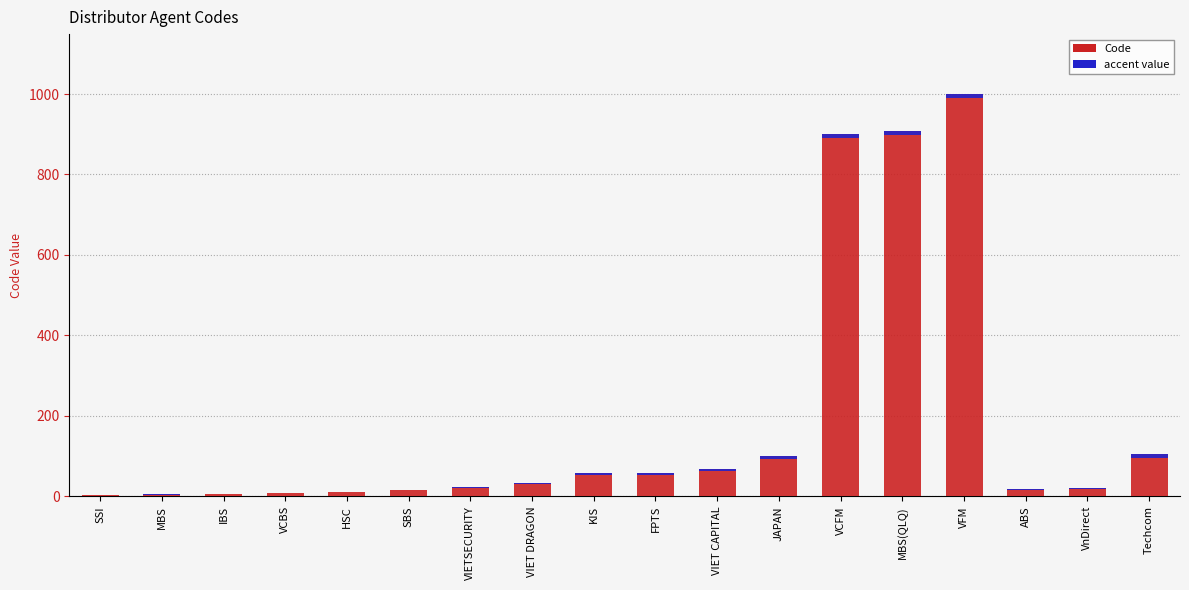

Is the value of Code at VnDirect greater than the value of accent at VCBS?

Yes